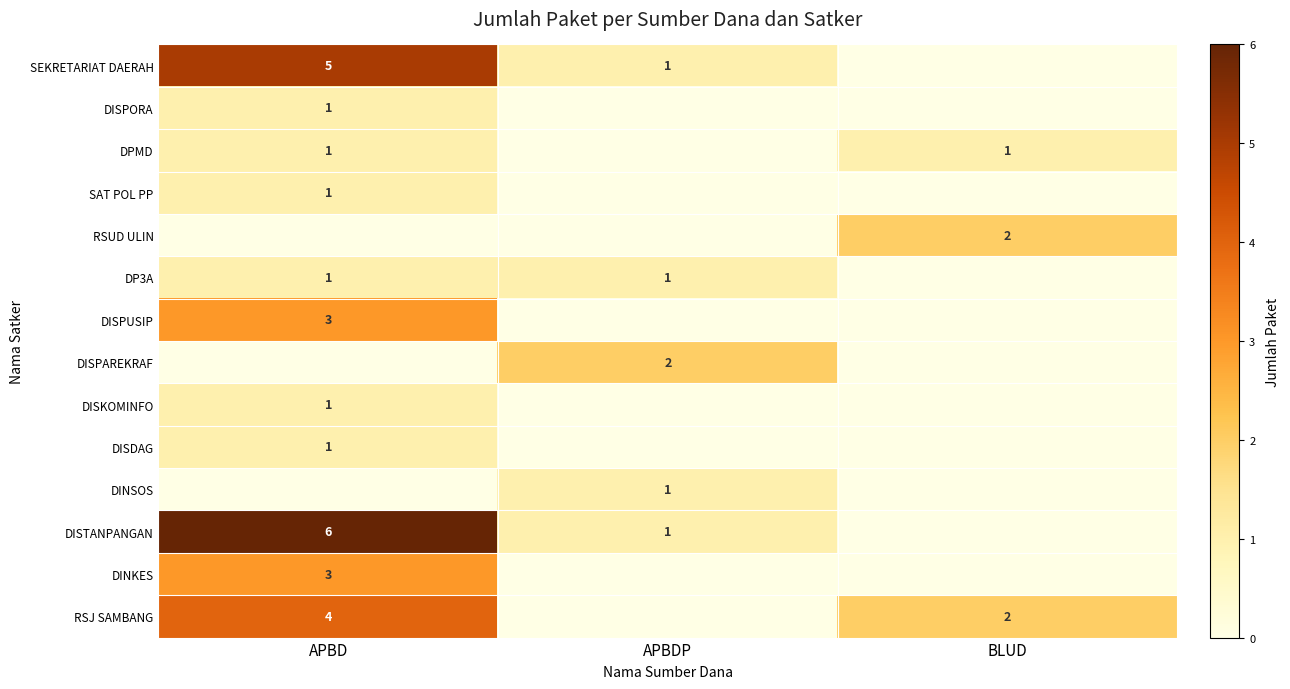

The value of DPMD at BLUD is 1. True or false?

True